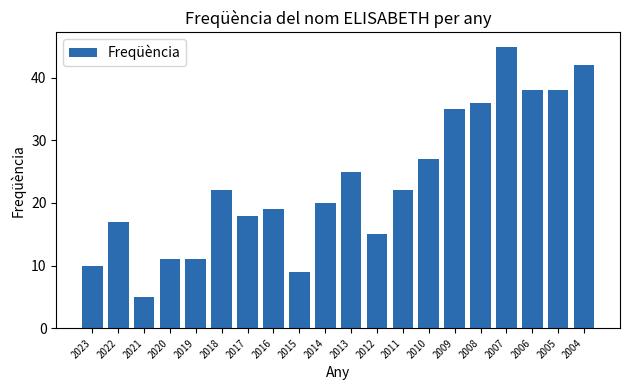

What is the ratio of the value at 2015 to the value at 2019?

0.8